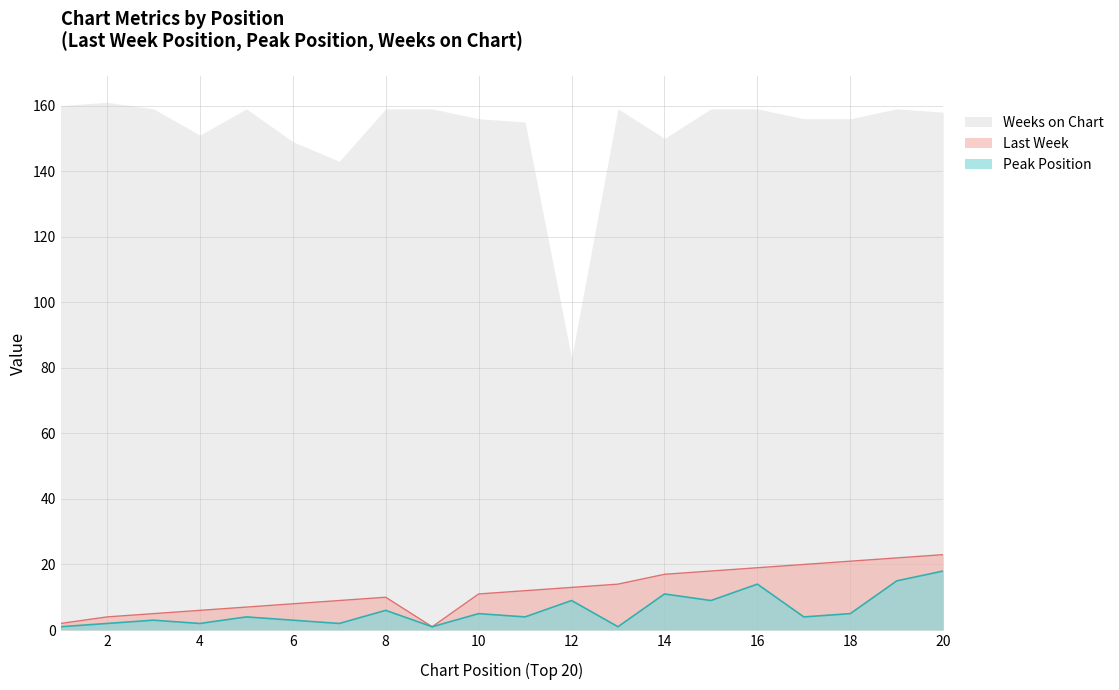

What is the difference between the highest and lowest values at 8?

153